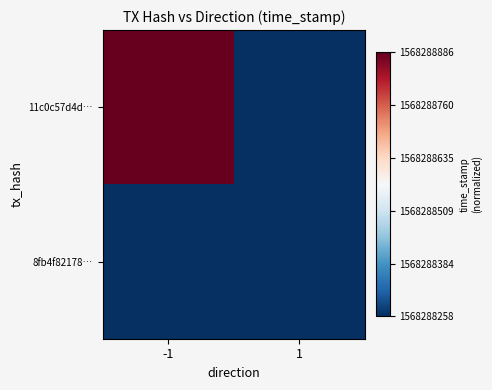

Rank the series at 1 from highest to lowest value.

8fb4f82178…, 11c0c57d4d…